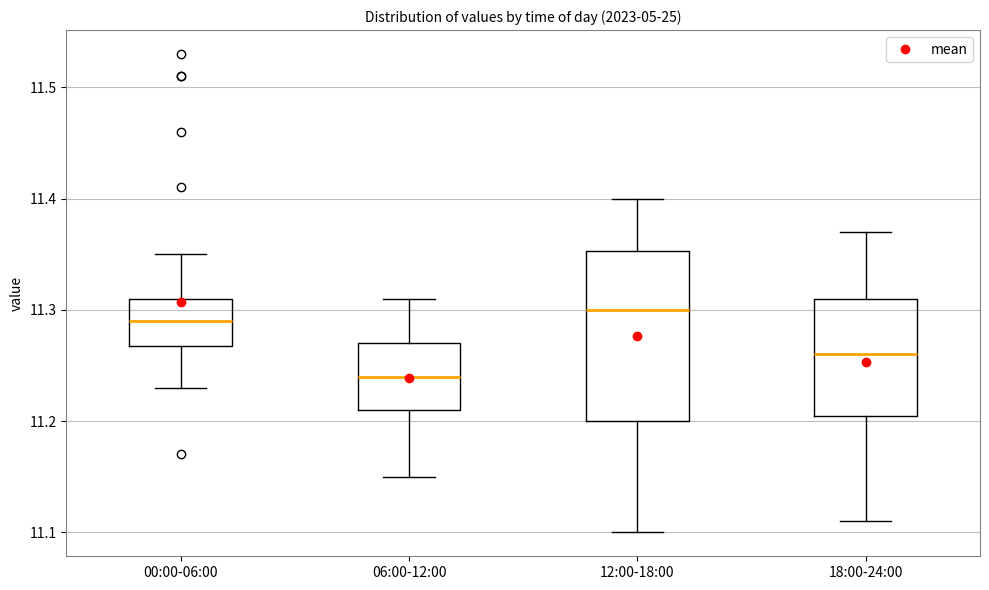

Which box is the tallest, from its lower edge to its upper edge?

12:00-18:00